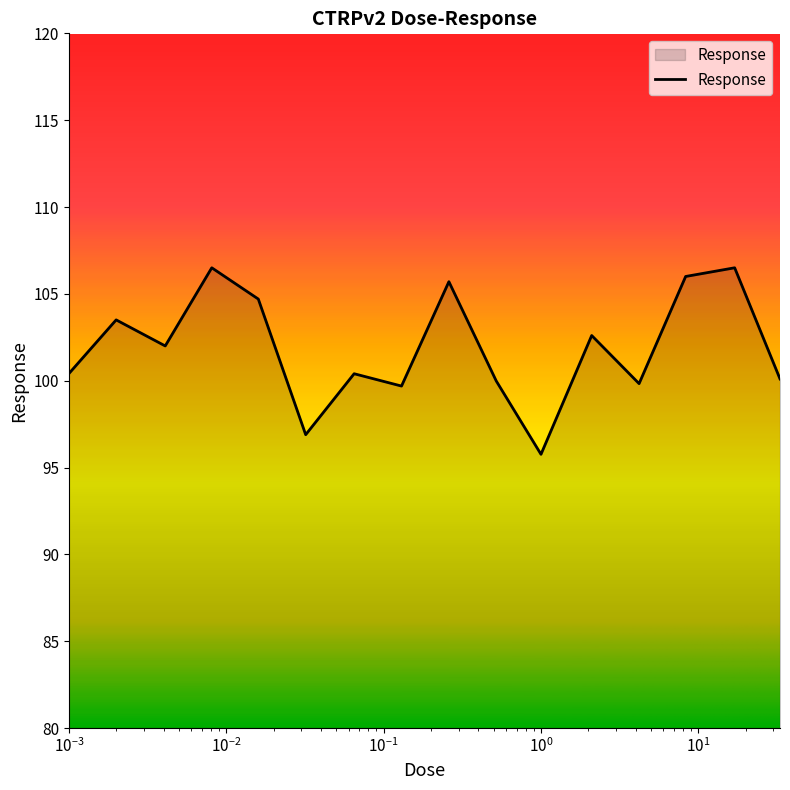

What is the maximum value shown in the chart?

106.5